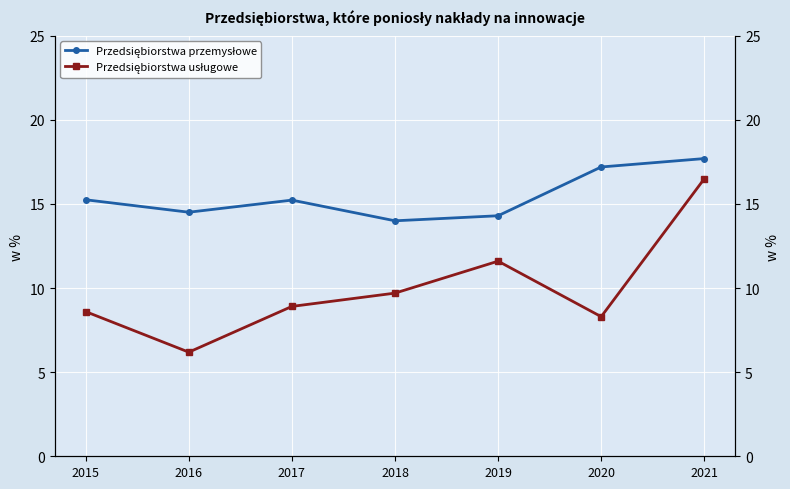

True or false: Przedsiębiorstwa usługowe and Przedsiębiorstwa przemysłowe cross at least once.

False